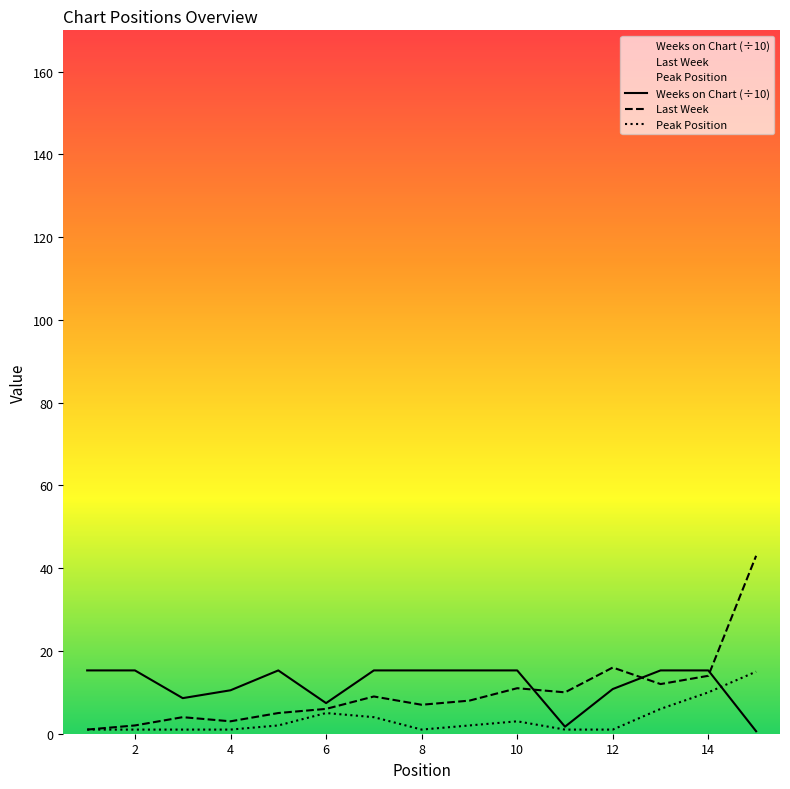

At which category does Last Week reach its first local valley?

4